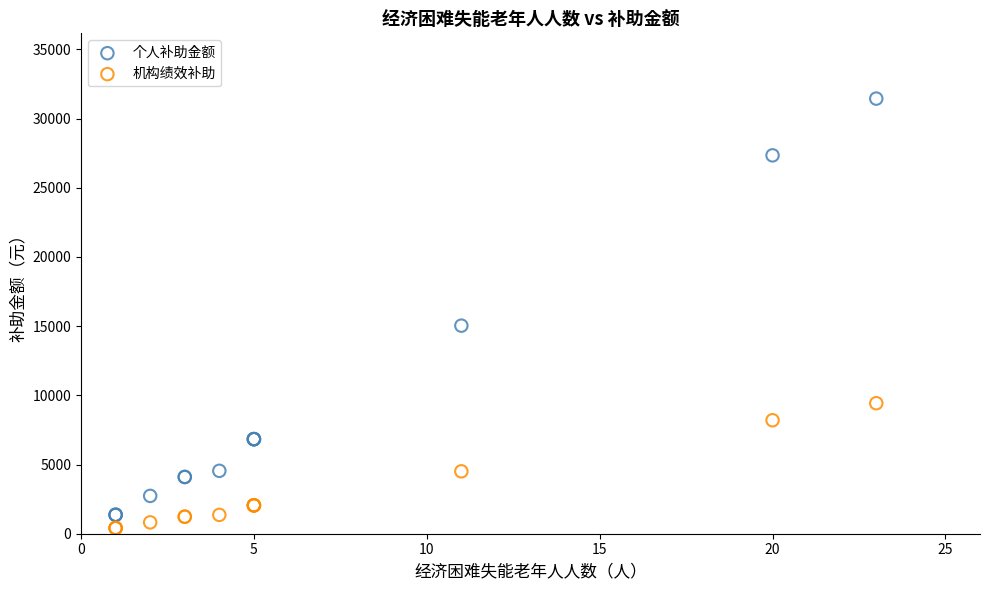

What are all the series names shown in the legend?

个人补助金额, 机构绩效补助